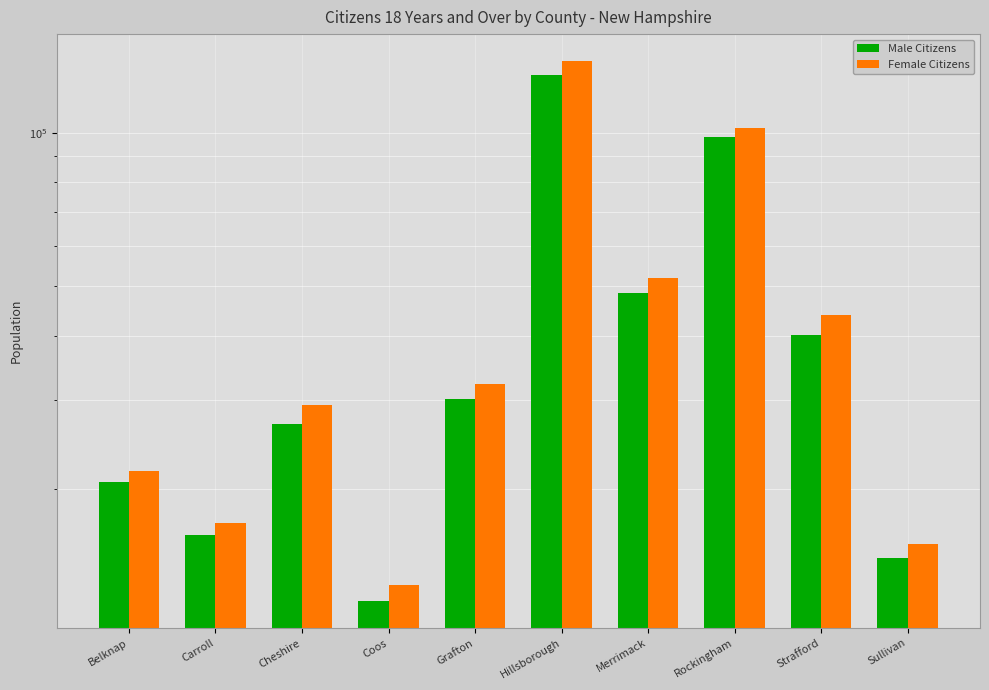

Reading left to right, extract all data points from this chart.

Male Citizens: 20689	16300	26837	12091	30140	129744	48592	97899	40165	14668
Female Citizens: 21719	17165	29284	13020	32248	138058	52016	102316	43937	15633